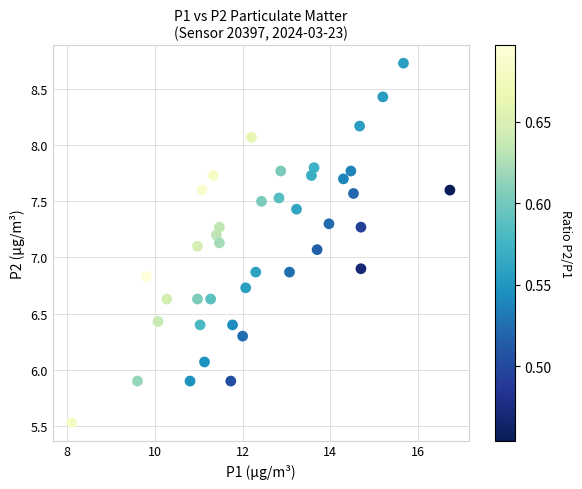

What is the range of Y values (max minus min)?

3.2